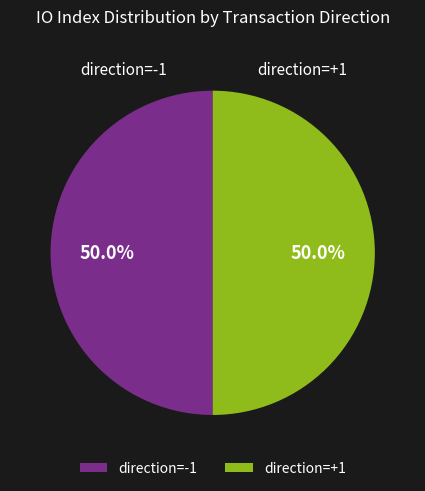

What portion of the pie excludes direction=+1?

50.0%